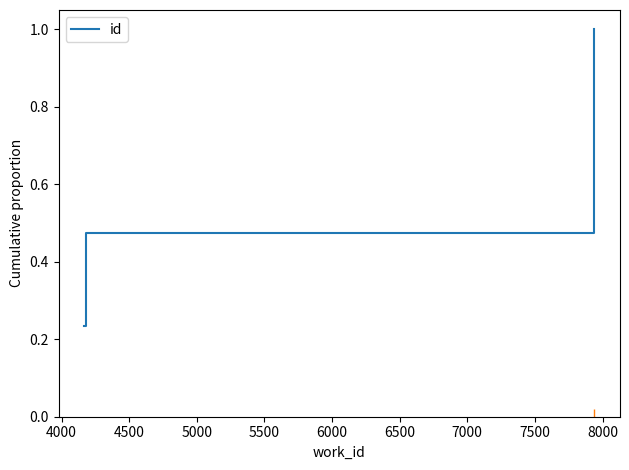

What is the maximum value shown in the chart?

1.0